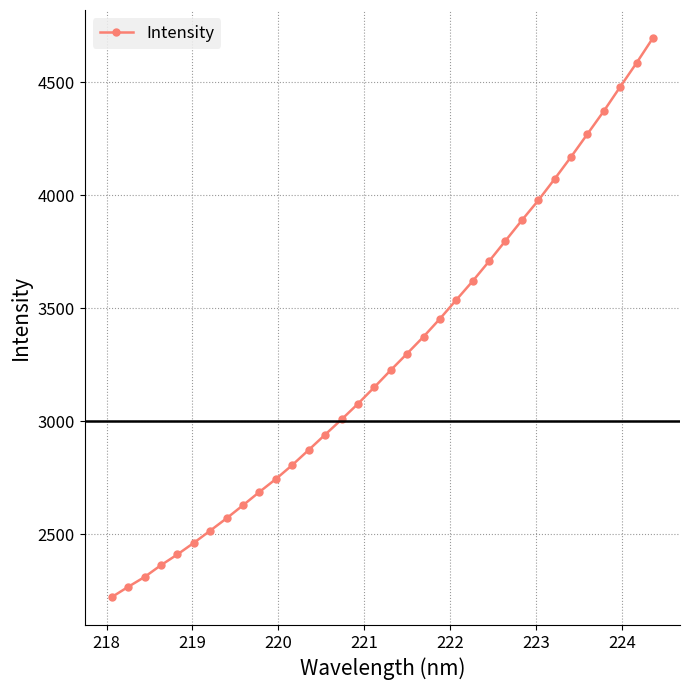

What is the value of the 11th point from the left?

2744.2